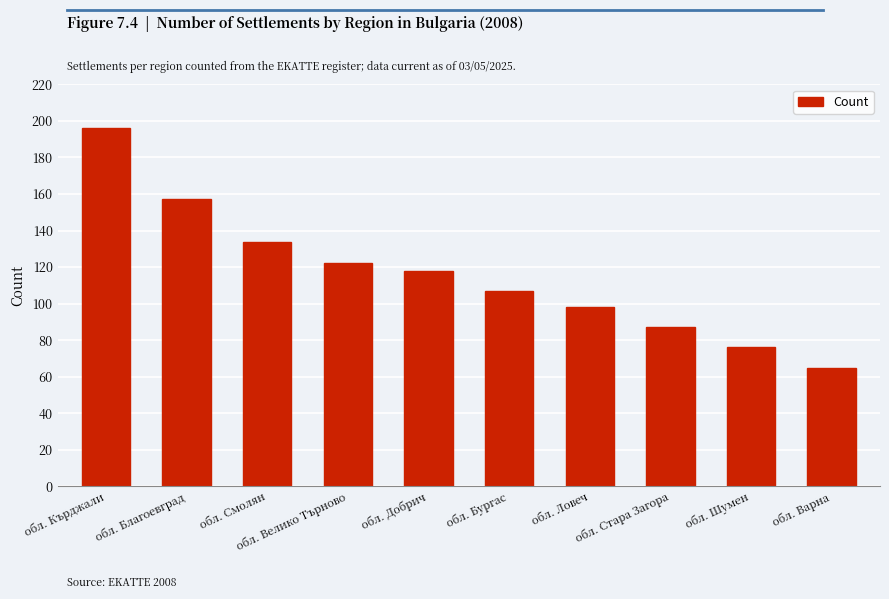

Between обл. Шумен and обл. Бургас, which is larger?

обл. Бургас